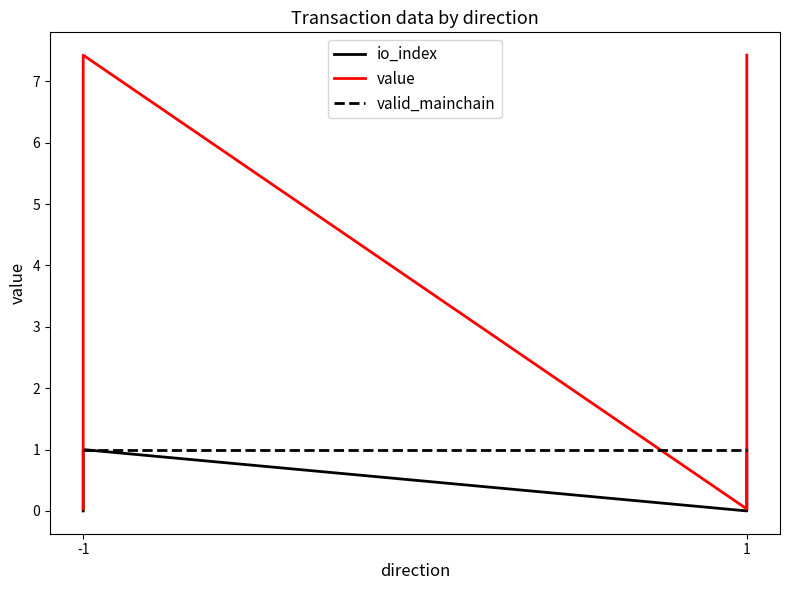

Does the chart have visible grid lines?

No